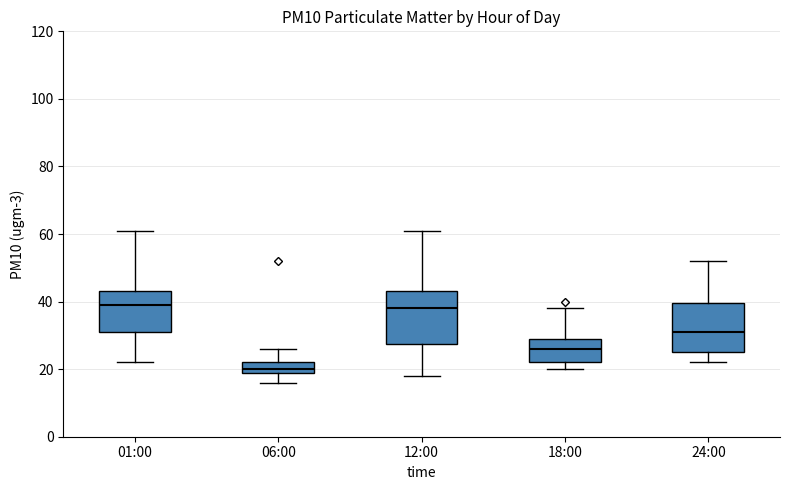

Where does the lower whisker of the box for 01:00 end on the y-axis? The values are not printed on the chart, so give them approximately, as read against the axis.

22